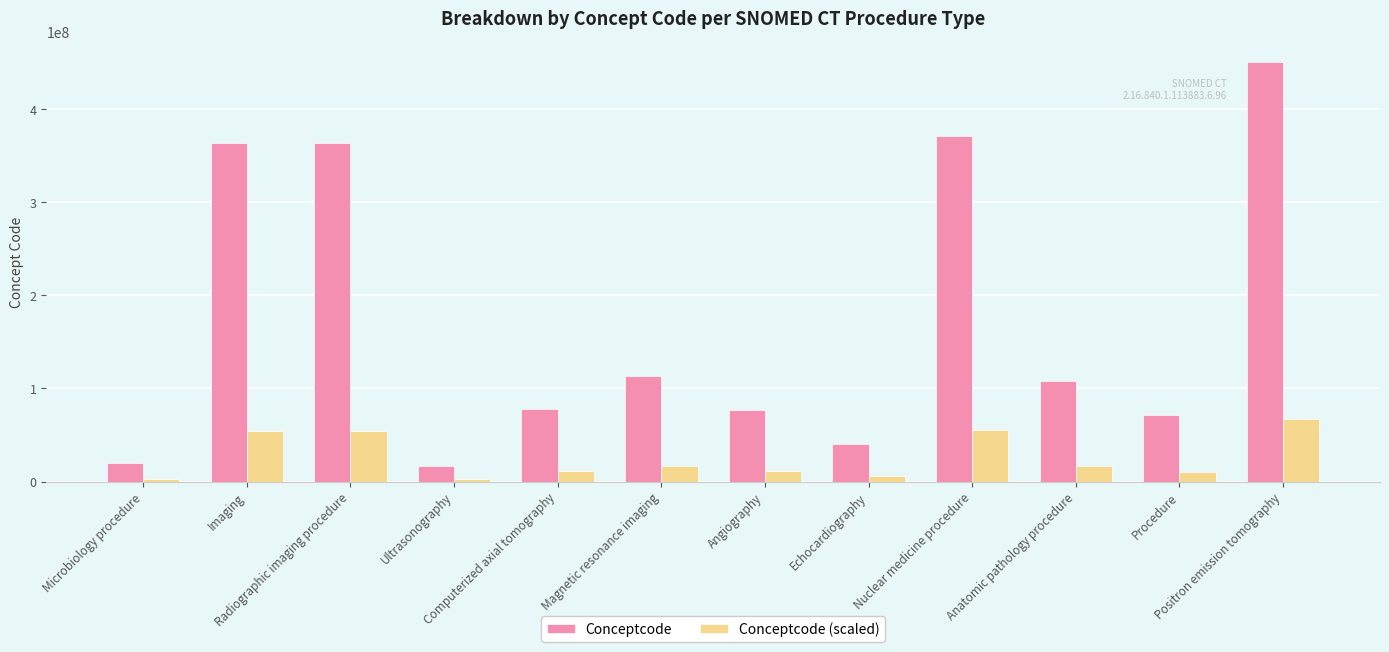

What is the label of the 12th bar from the right?

Microbiology procedure